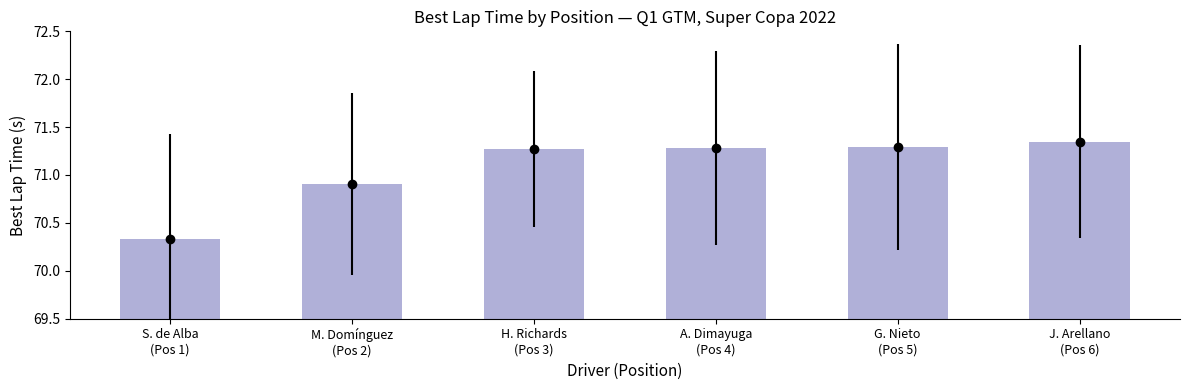

Which label corresponds to the largest value in the chart?

J. Arellano
(Pos 6)